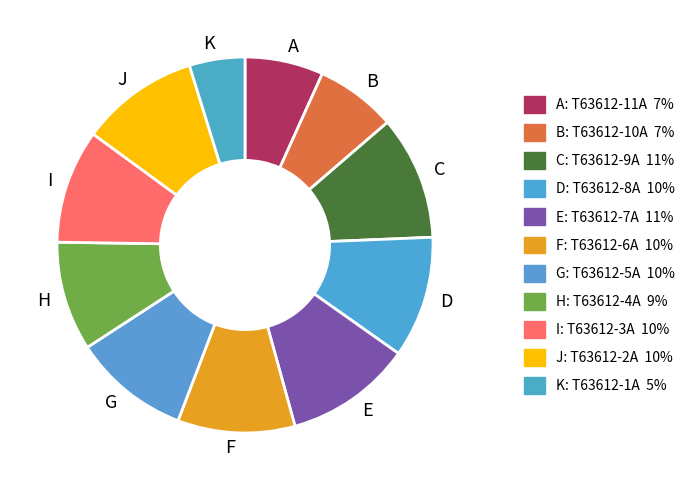

What is the ratio of the value at D to the value at B?

1.5